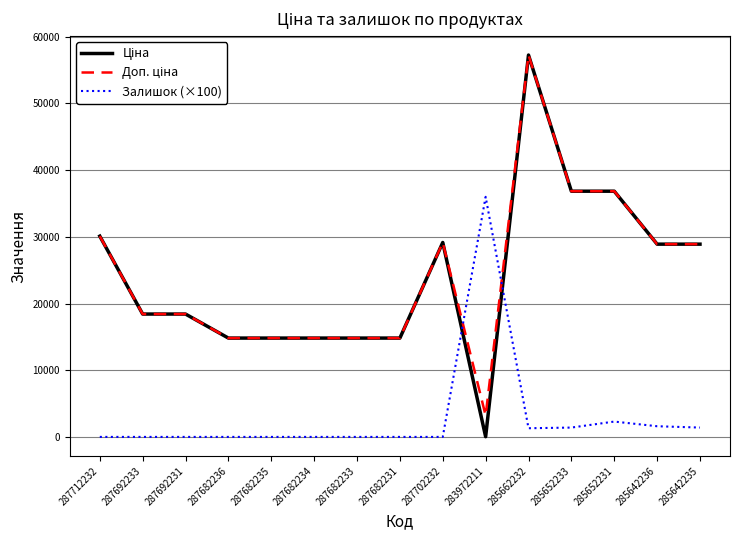

What position from the left is 287682235?

5